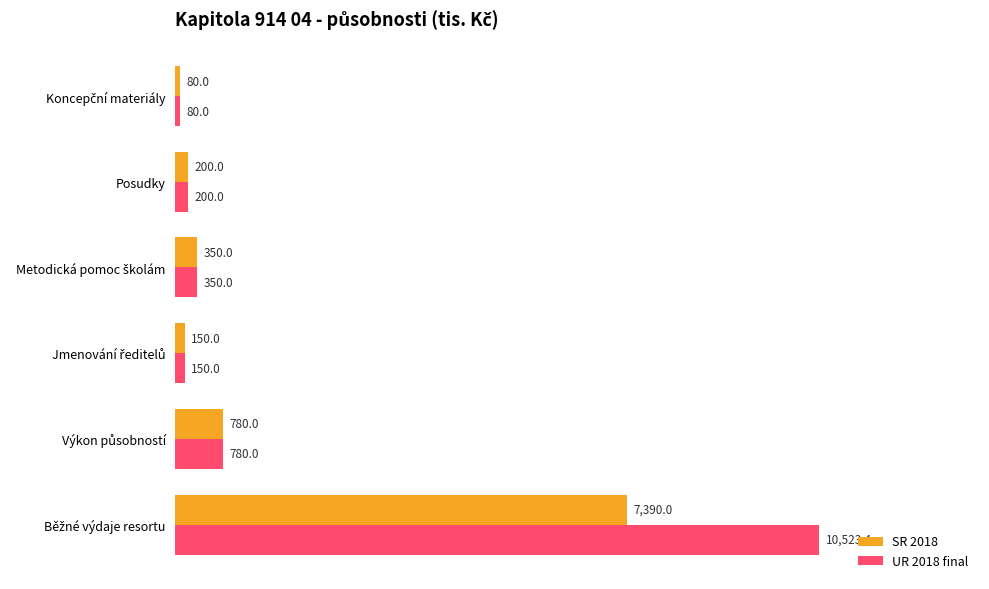

Count the number of categories in the chart.

6